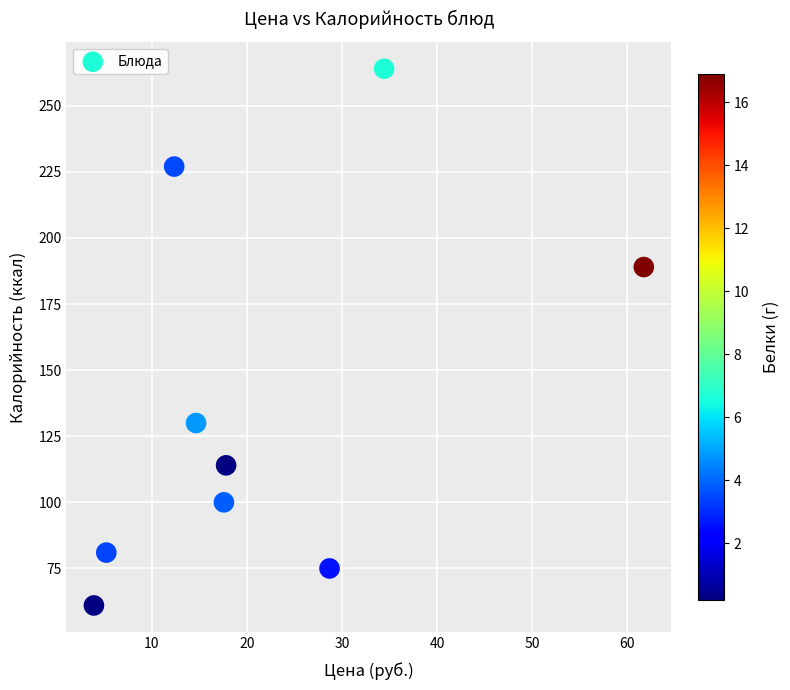

What Y value in the scatter plot is closest to 162?

189